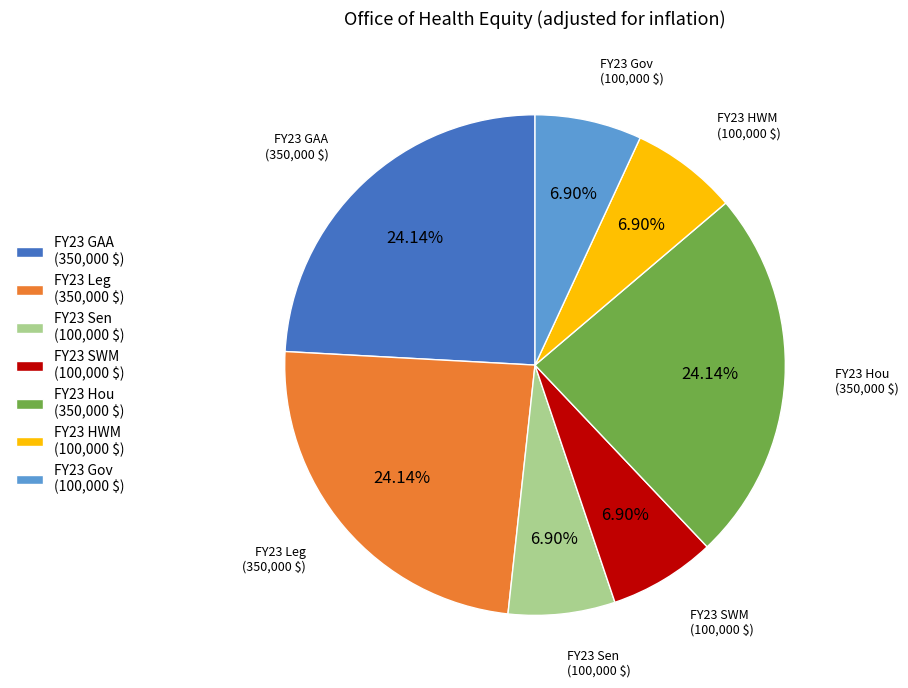

Does FY23 Hou (350,000 $) account for over 50% of the chart?

No